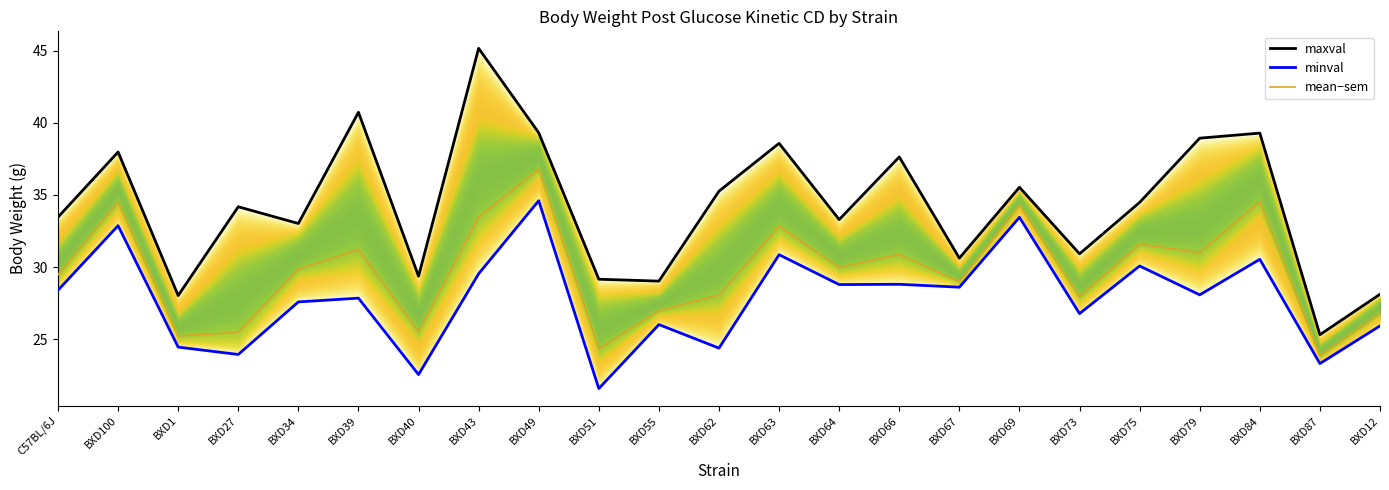

Where is minval nearest to the value 28?

BXD79